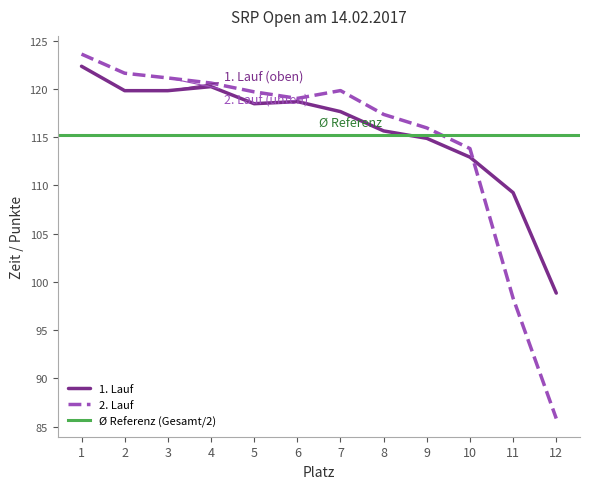

Which category has the lowest value across all series?

12